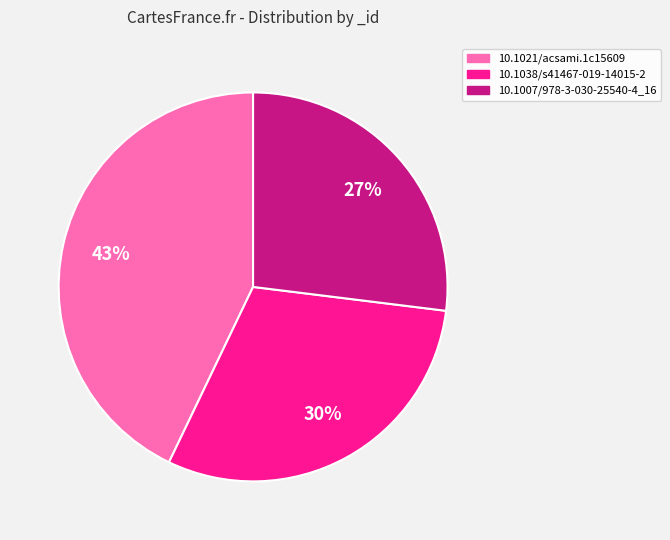

Is there a majority slice in this chart?

No